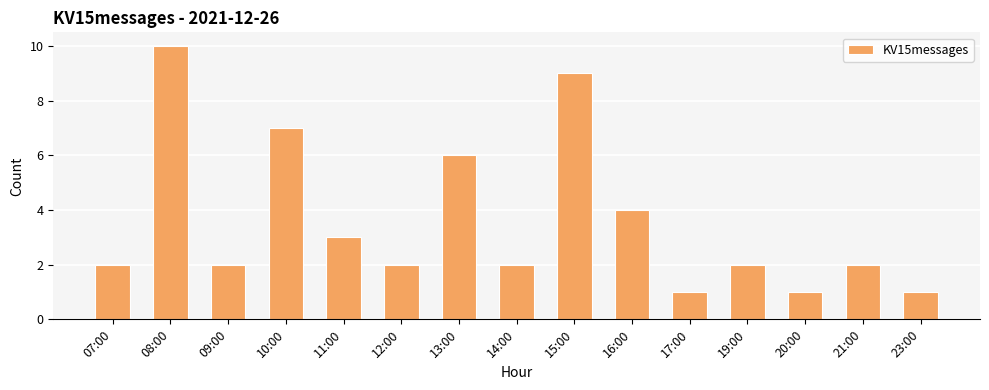

Which label corresponds to the largest value in the chart?

08:00